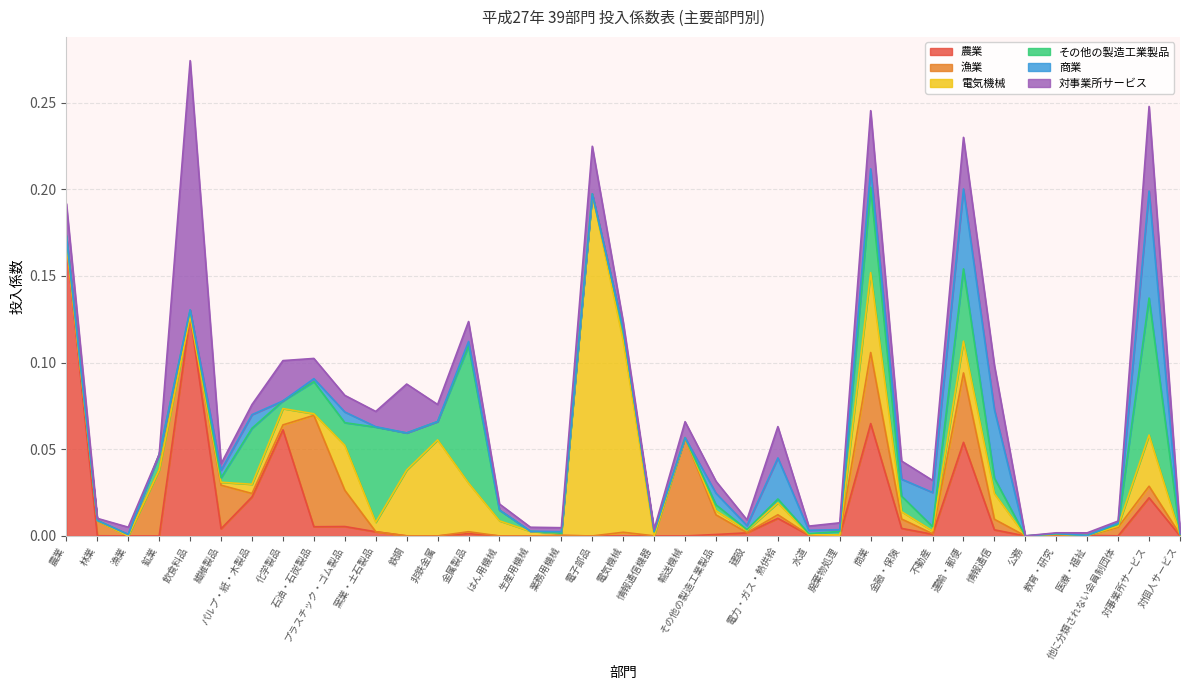

How many times do 漁業 and 電気機械 cross each other?

11